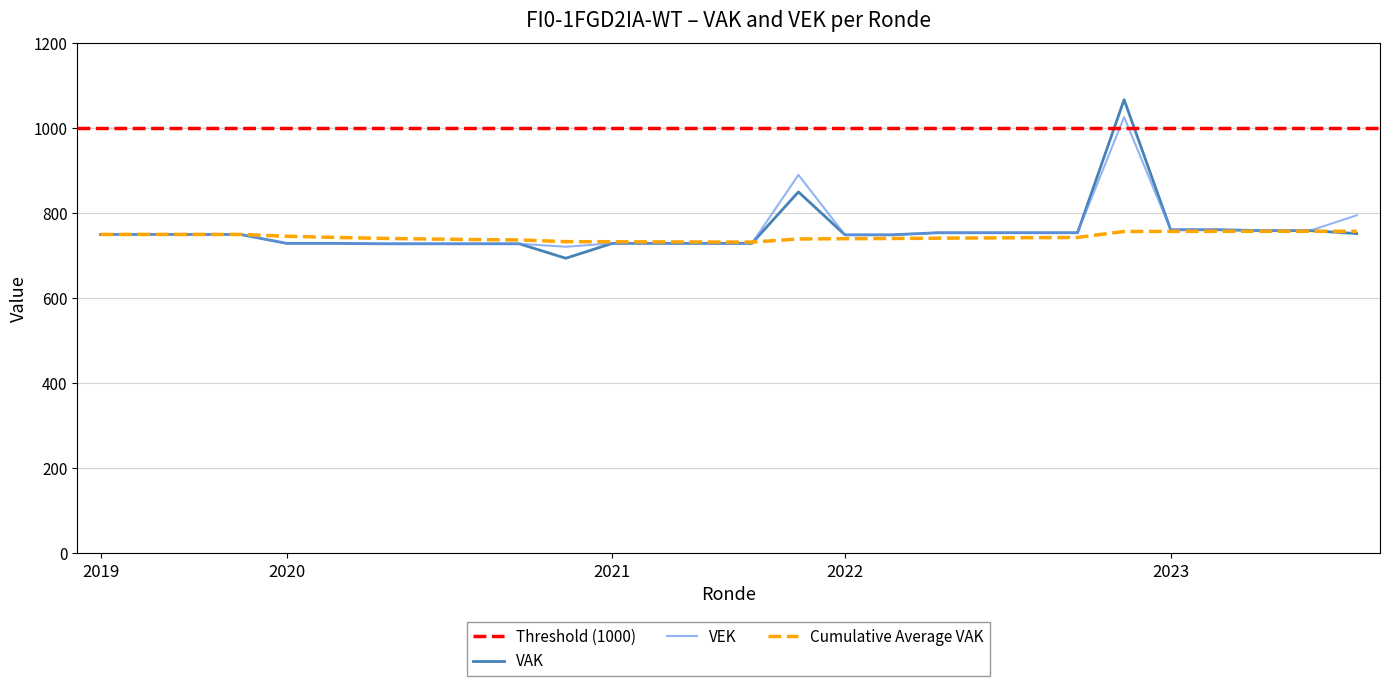

At how many categories does at least one series exceed 817?

2